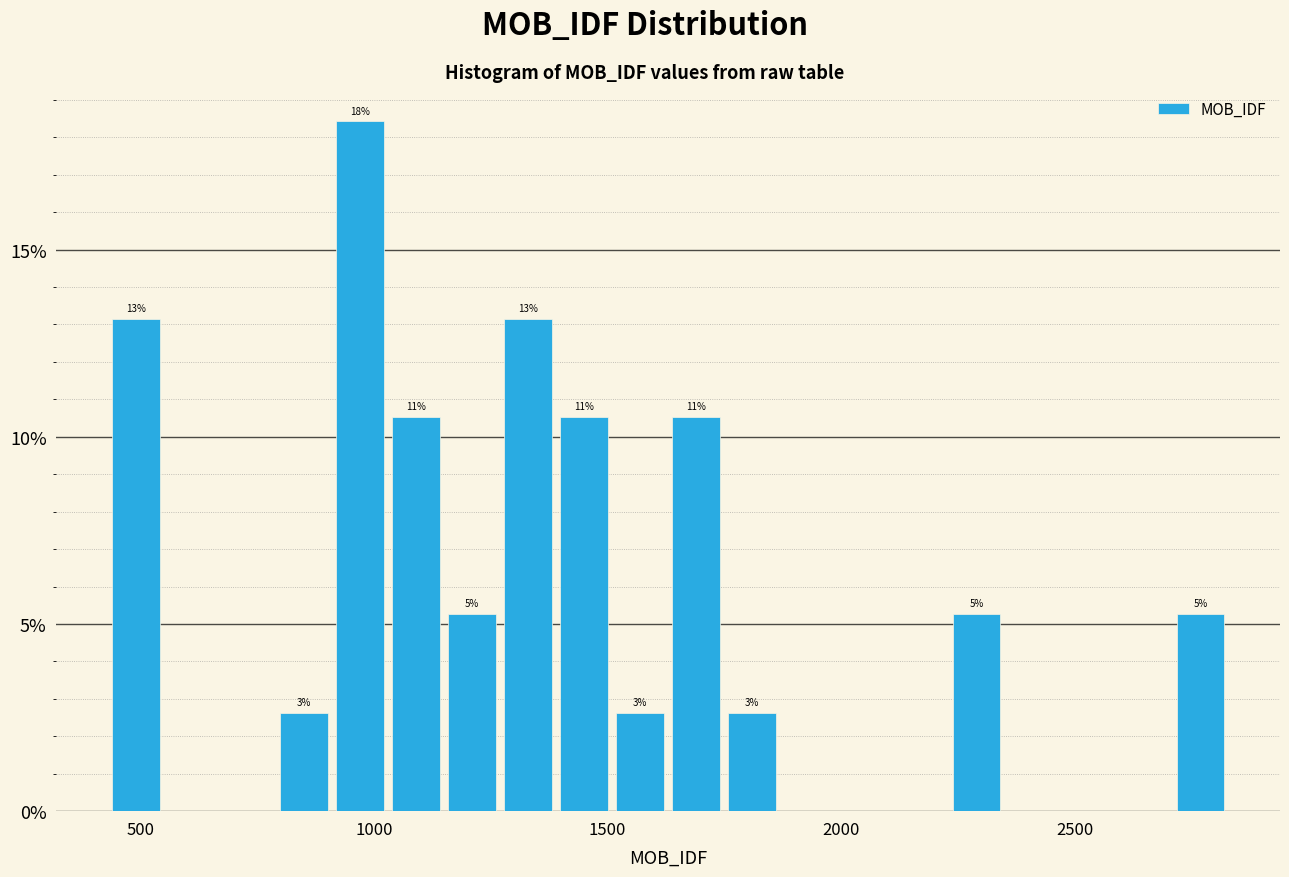

Around what value on the x-axis is the tallest bar? Give the approximate position of its centre, as read against the axis.

950